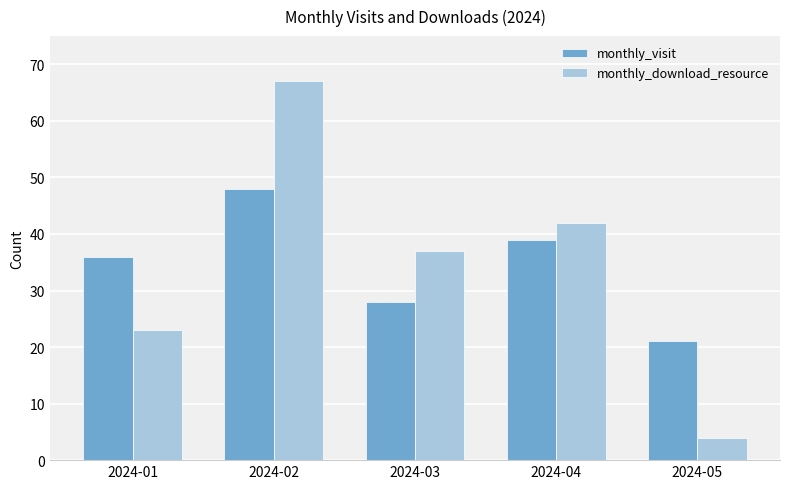

Is it true that monthly_download_resource equals 46 at 2024-02?

False